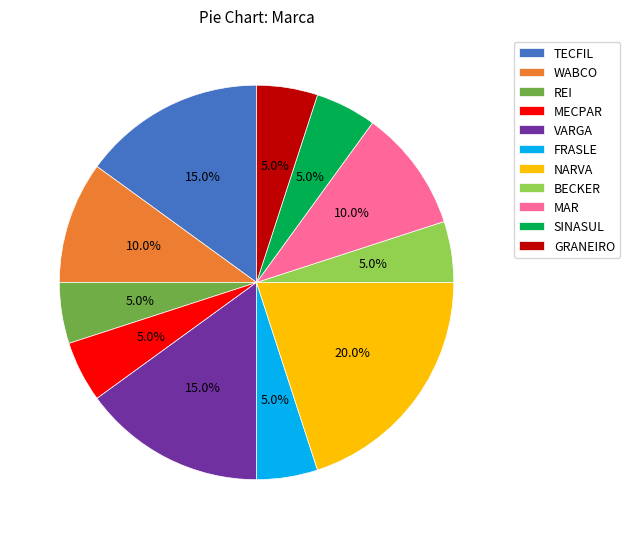

True or false: WABCO accounts for 10% of the total.

True